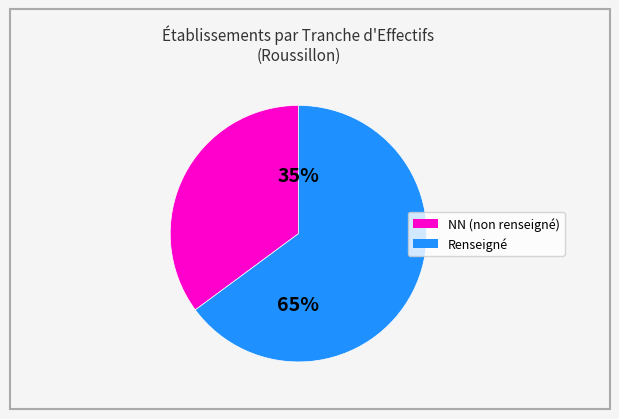

To the nearest percent, what is the difference between the largest and smallest slice percentages?

30%